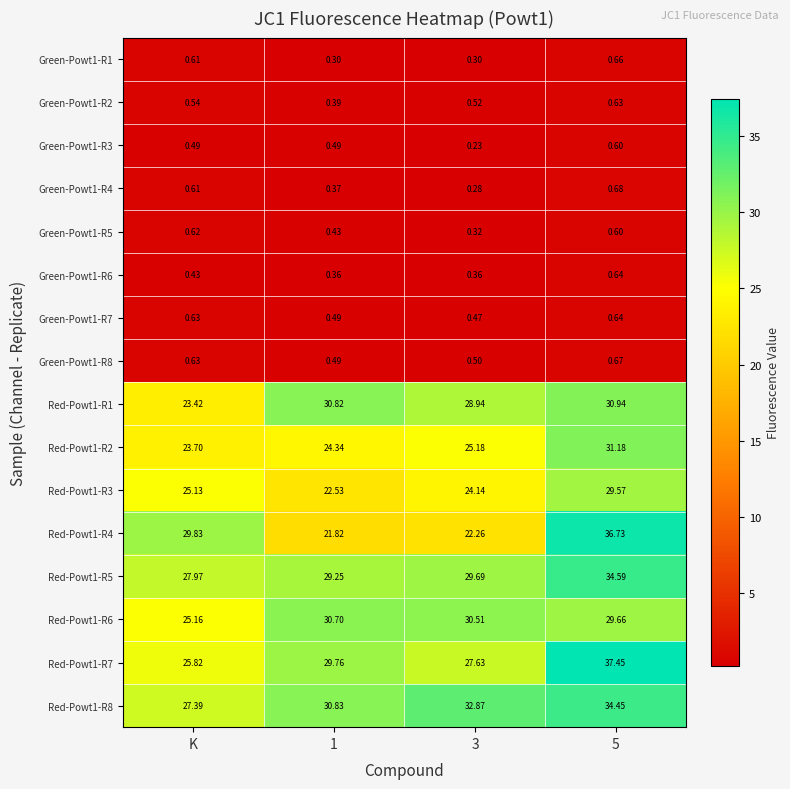

At how many categories does at least one series exceed 15?

4